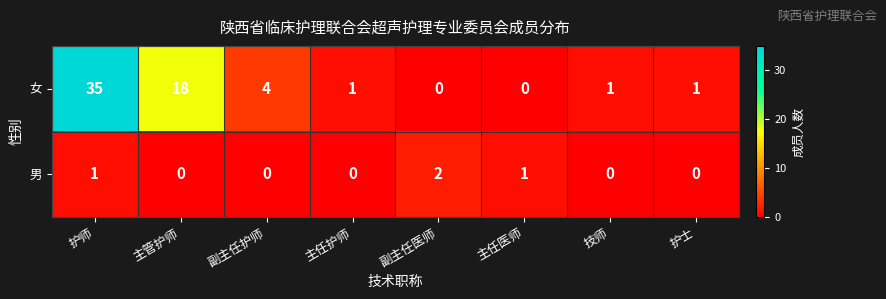

Which category has the highest value across all series?

护师